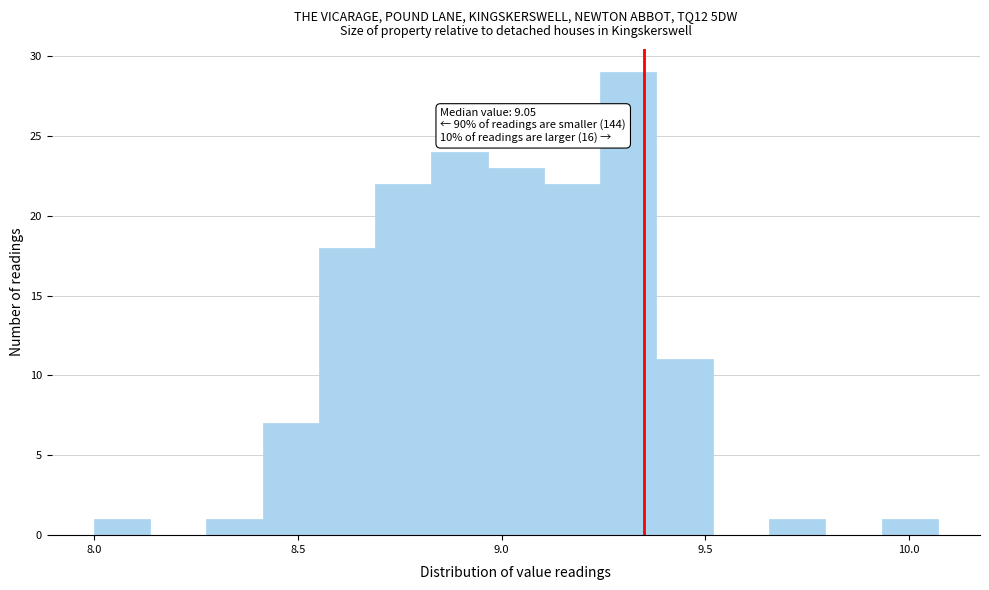

Around what value on the x-axis is the tallest bar? Give the approximate position of its centre, as read against the axis.

9.30